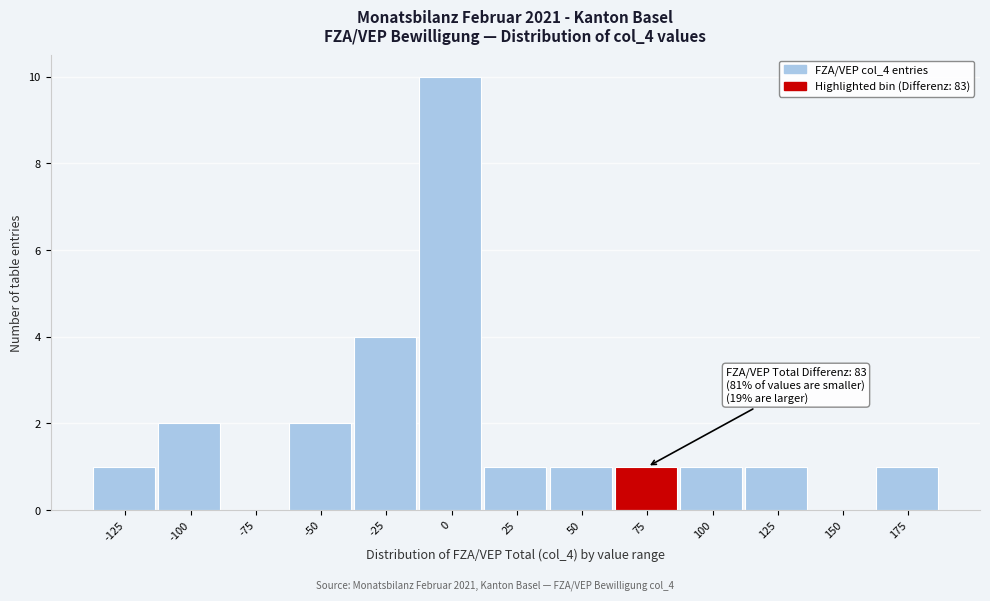

Reading left to right, extract all data points from this chart.

-125=1	-100=2	-75=0	-50=2	-25=4	0=10	25=1	50=1	75=1	100=1	125=1	150=0	175=1